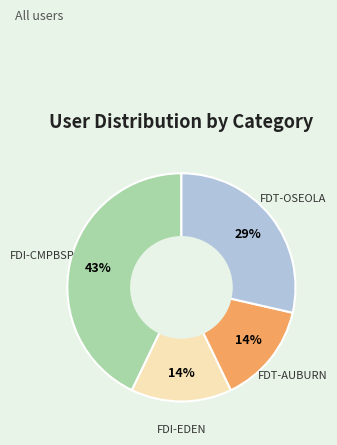

Is there any slice that represents more than half of the pie?

No